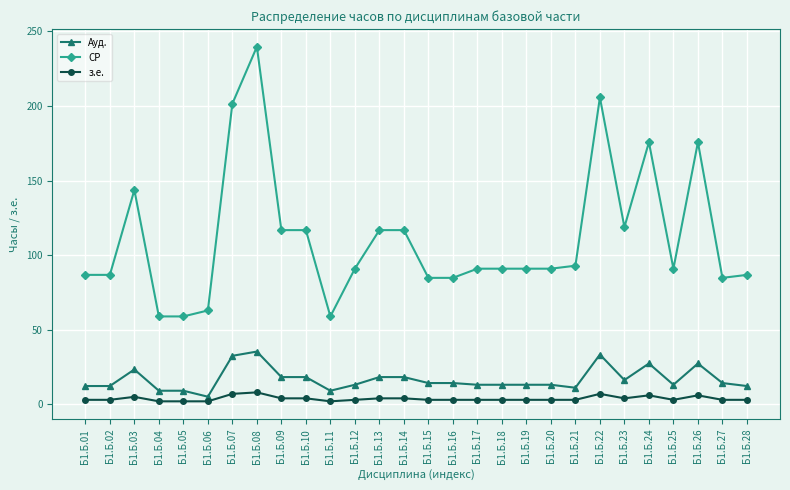

At how many categories does at least one series exceed 120?

6